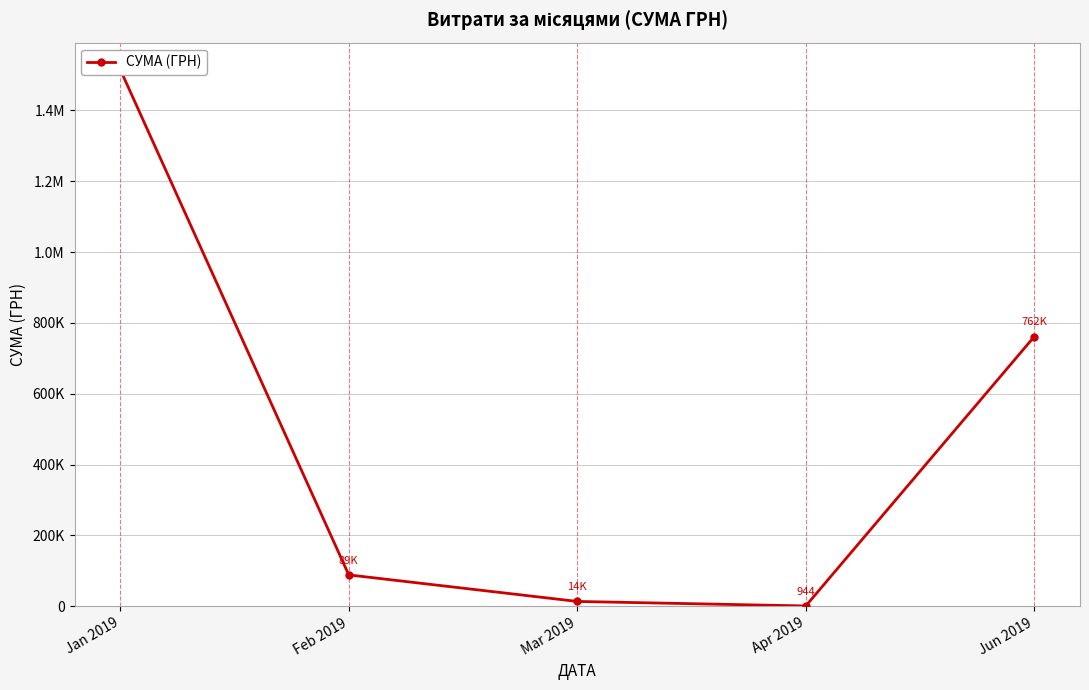

What is the difference between the second highest and minimum values?

760741.8